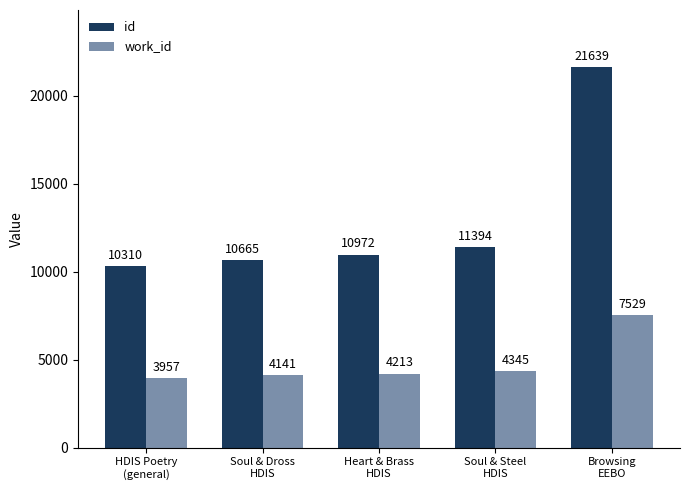

At how many categories does at least one series exceed 7236?

5